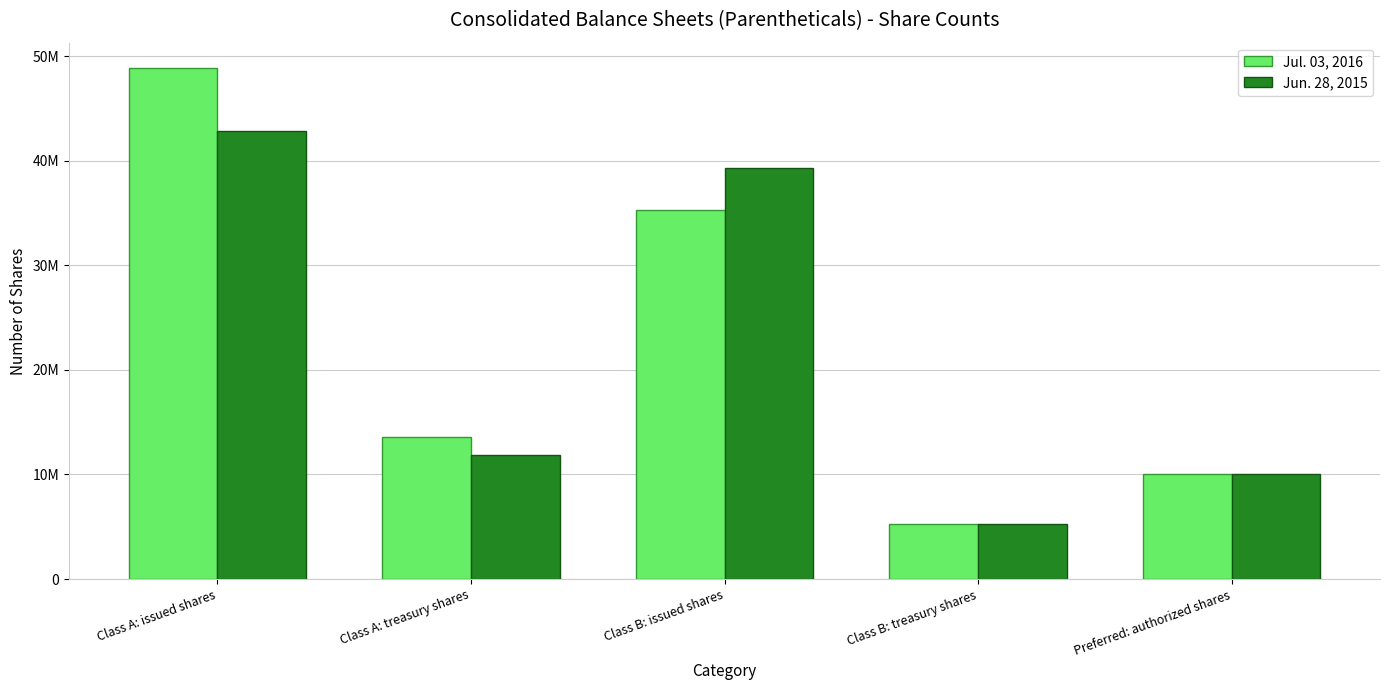

Rank the series by their average value, from highest to lowest.

Jul. 03, 2016, Jun. 28, 2015